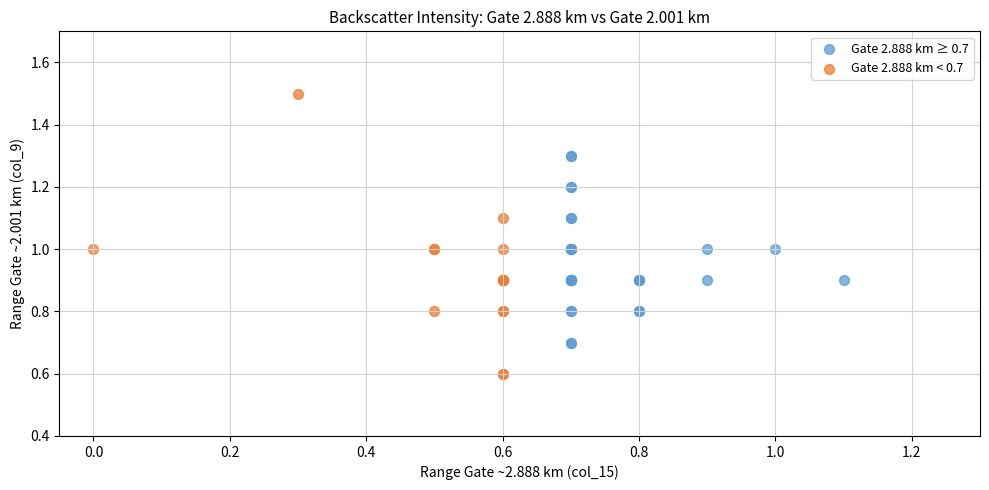

Which series contains the highest Y value?

Gate 2.888 km < 0.7